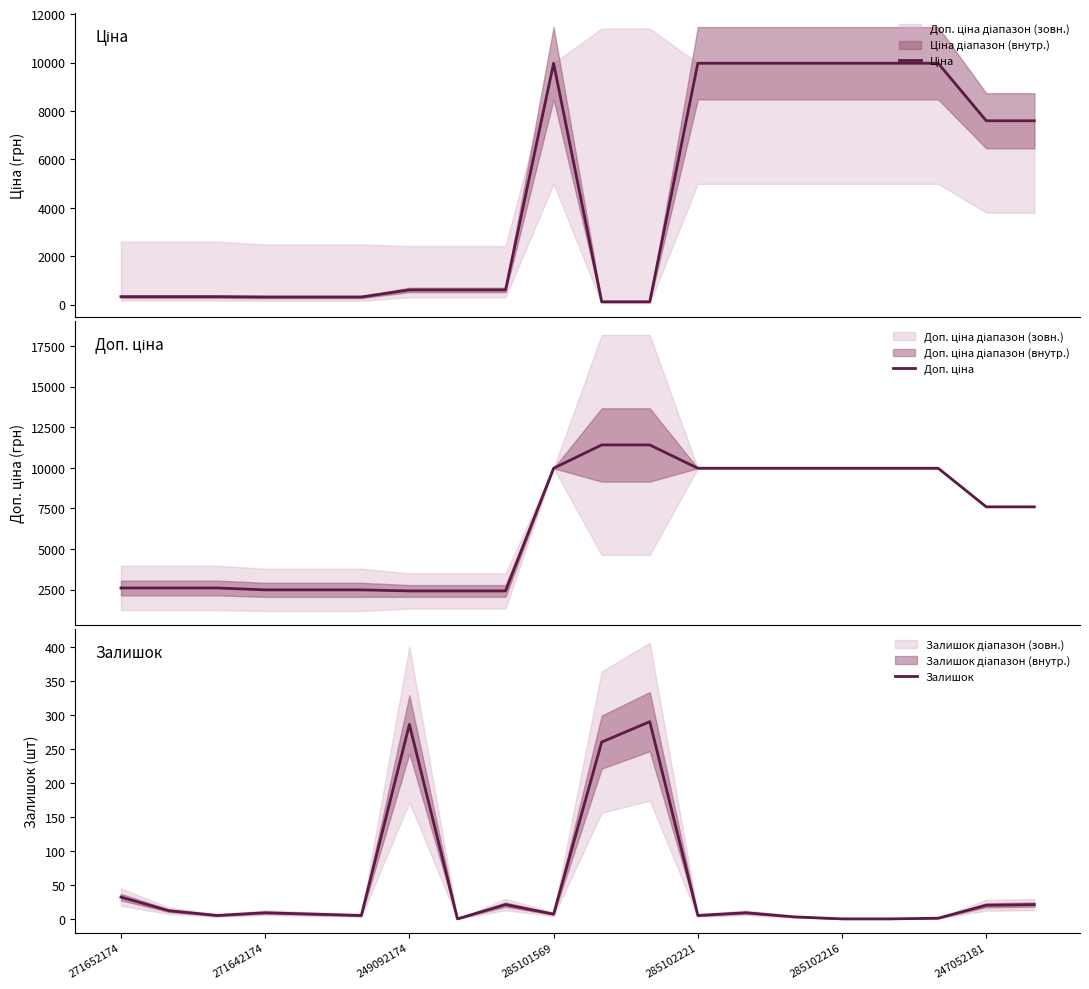

How many interior local peaks does the Залишок series have?

5